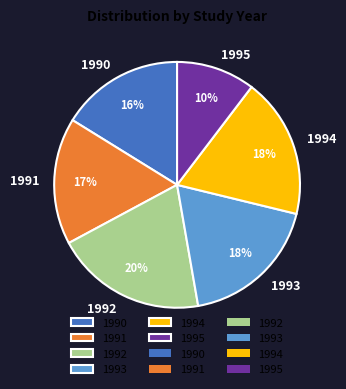

Is it true that 1995 is 10% of the pie?

True